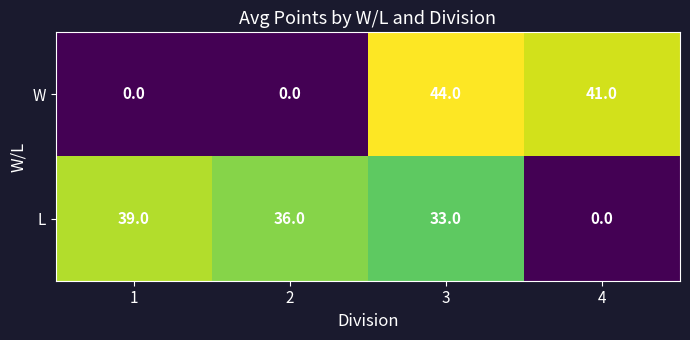

Reading left to right, transcribe all the data shown in this chart.

W: 1=0	2=0	3=44	4=41
L: 1=39	2=36	3=33	4=0